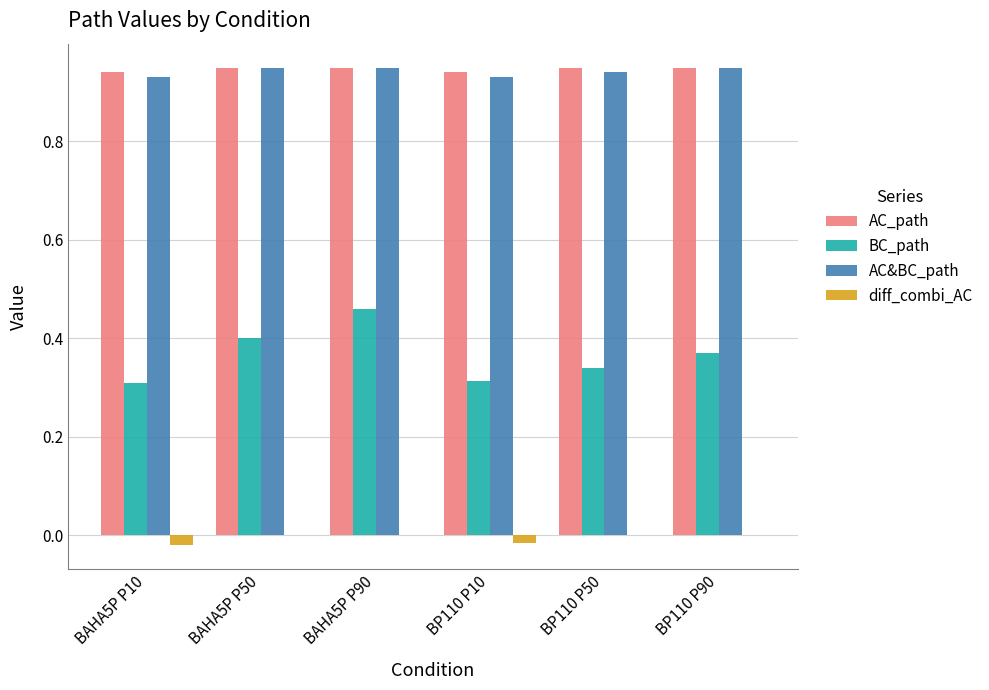

Which series changed the most between BAHA5P P90 and BP110 P10?

BC_path